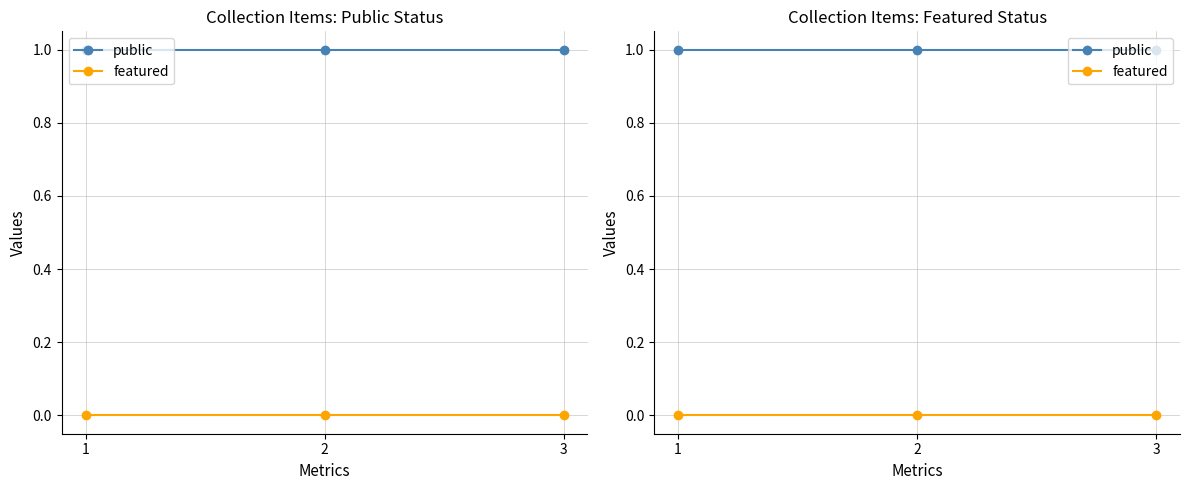

Is it true that featured equals 0 at 1?

True